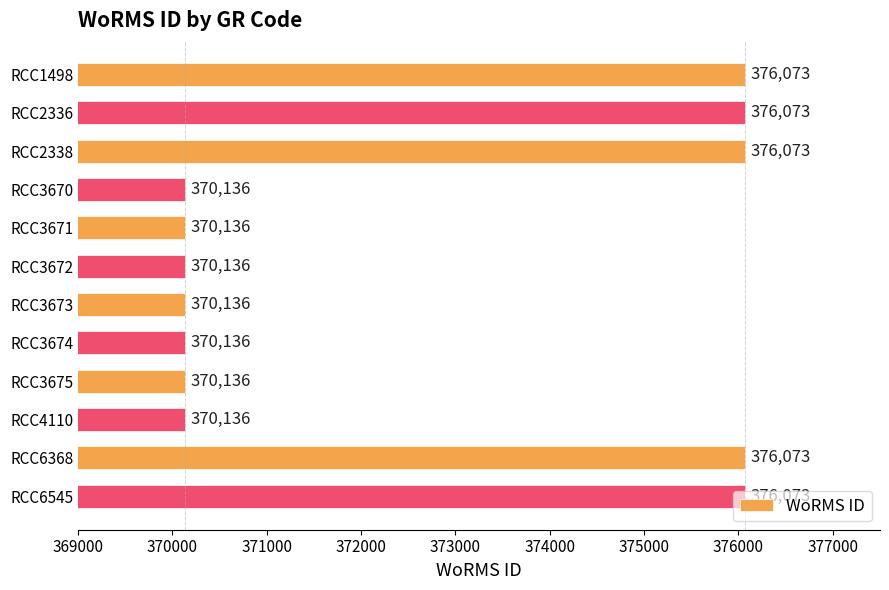

What is the value of the 8th bar from the top?

370136